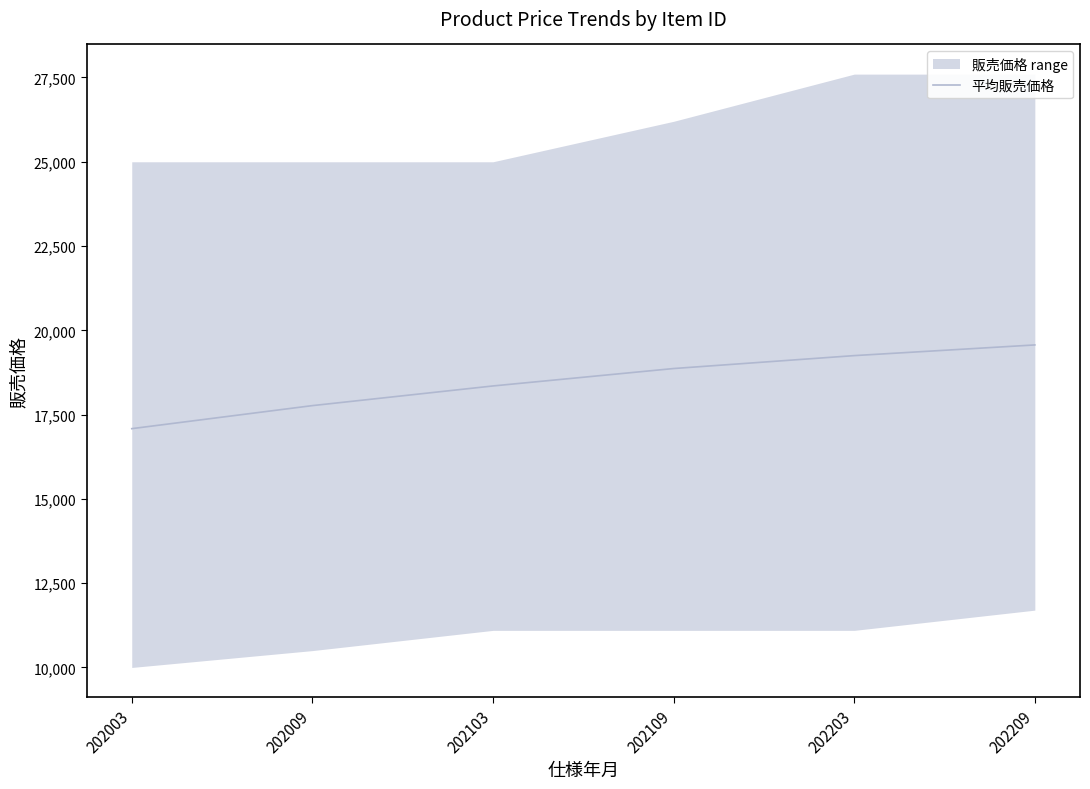

Where is the data nearest to the value 18325?

202103